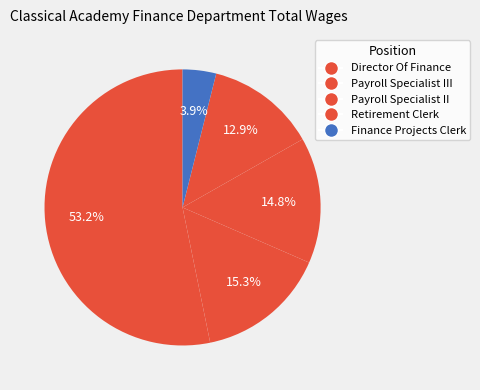

Count the number of slices in the pie.

5